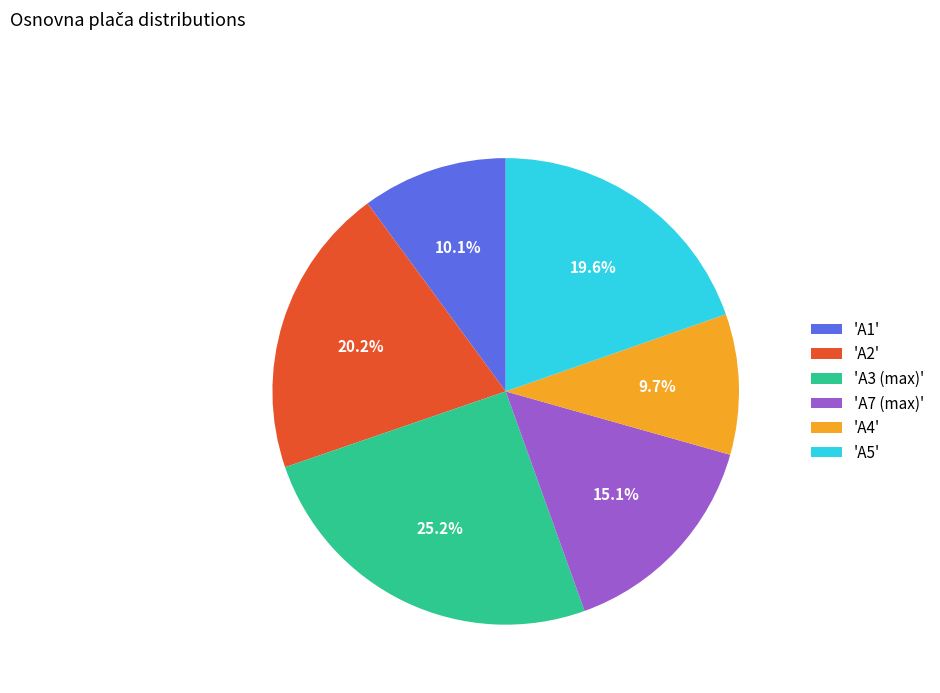

What is the largest slice in the pie chart?

'A3 (max)'